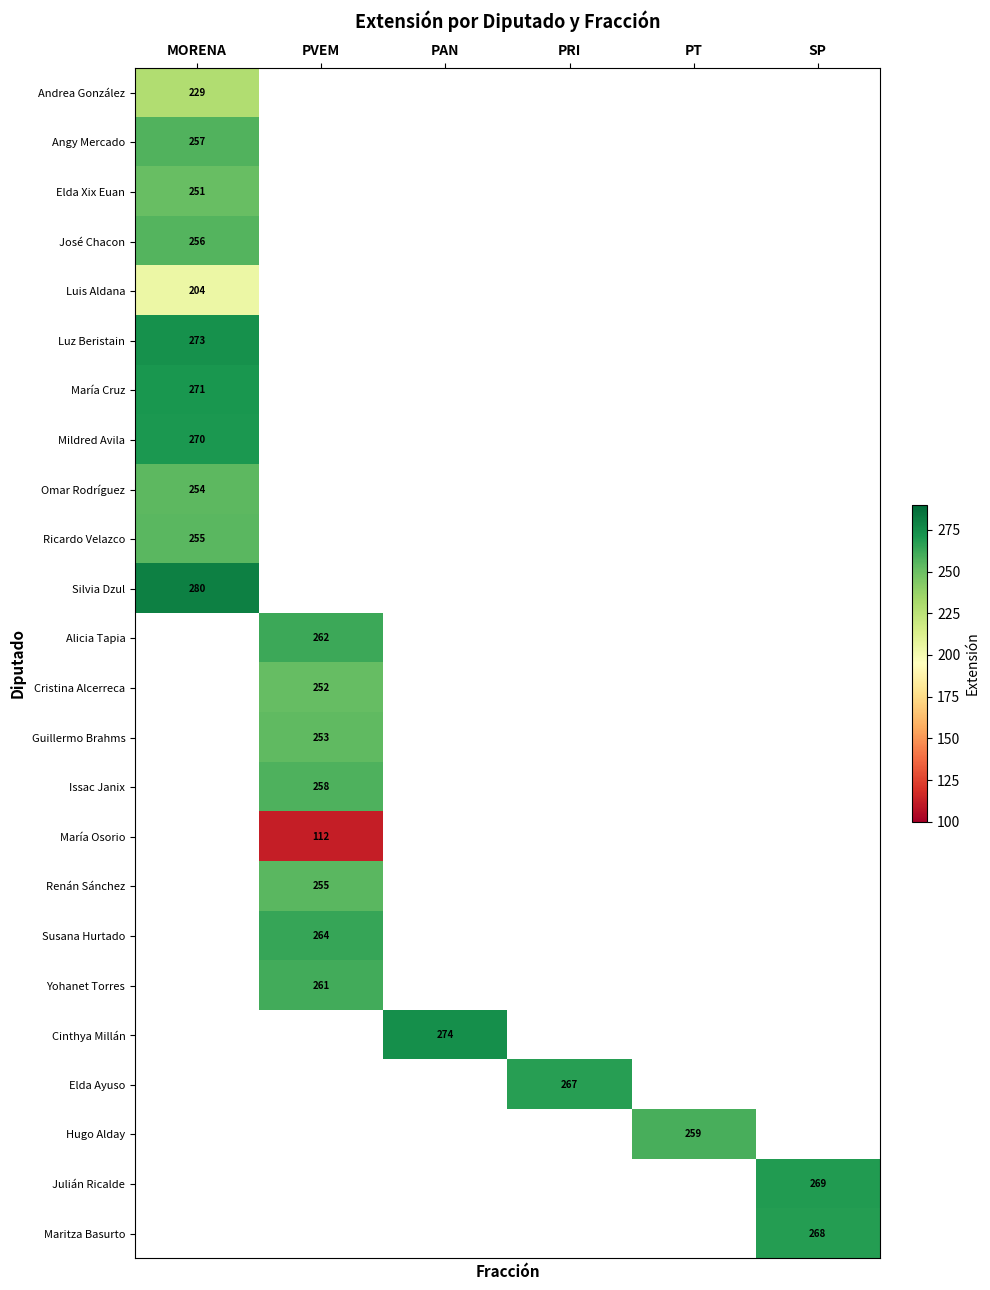

True or false: José Chacon has a value of 256 at MORENA.

True